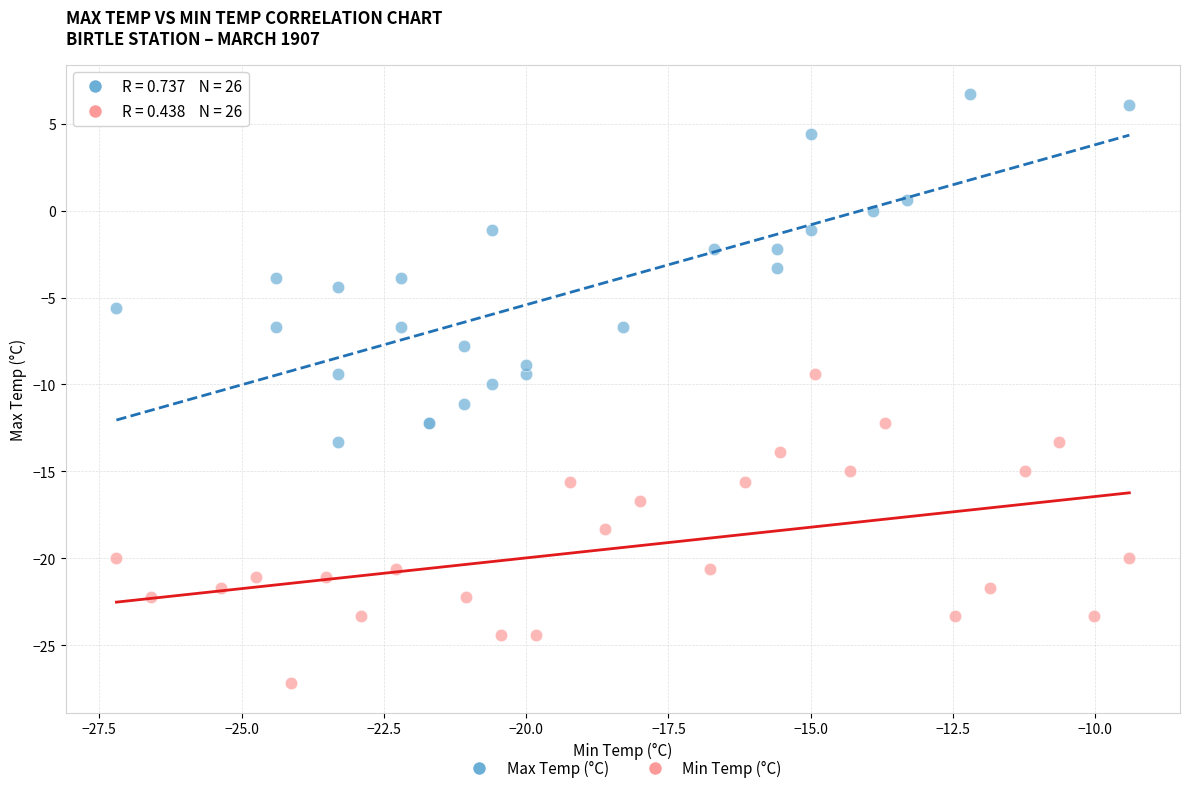

Which series contains the lowest Y value?

Min Temp (°C)